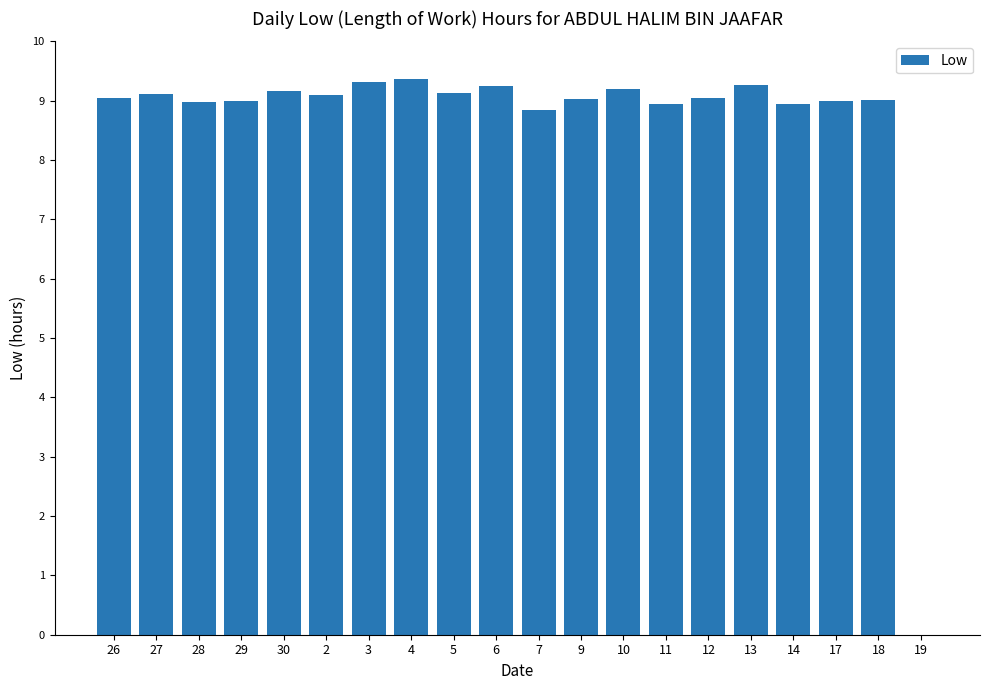

Does the chart contain stacked bars?

No